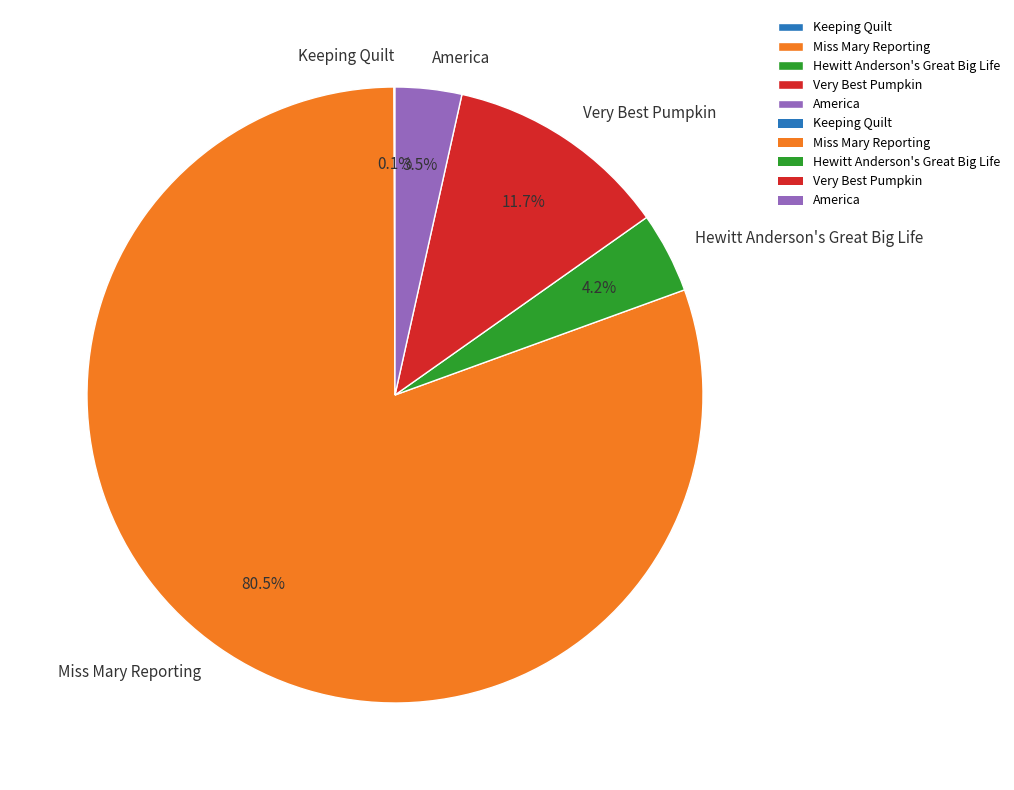

How much of the chart is everything except Hewitt Anderson's Great Big Life?

95.8%